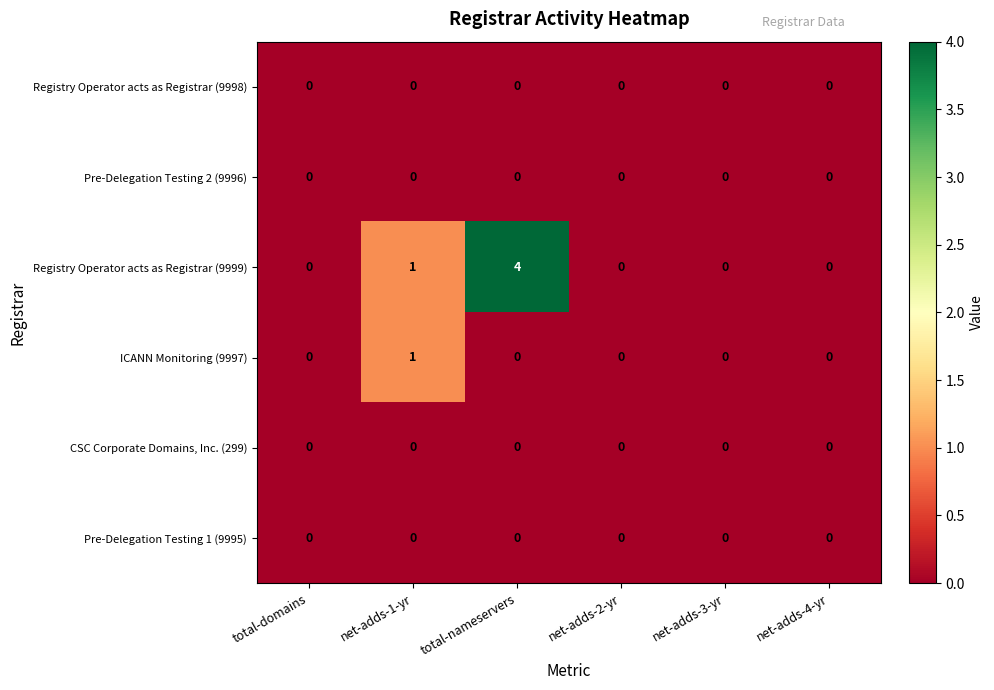

Which series has the widest spread of values?

Registry Operator acts as Registrar (9999)